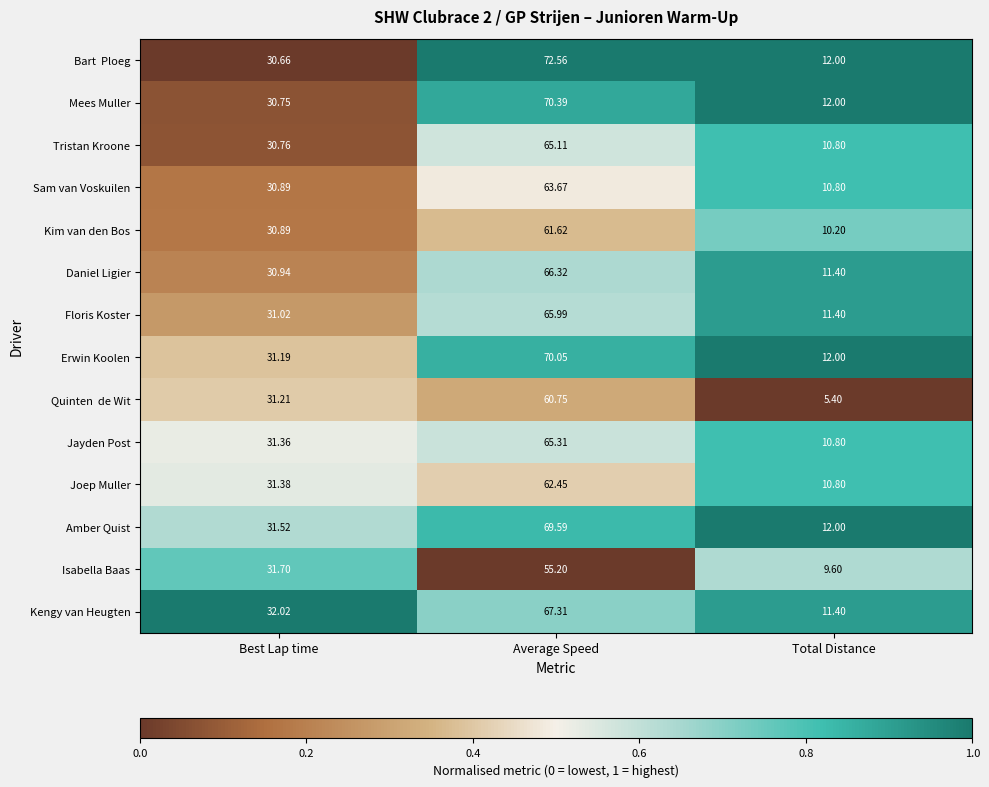

Which label corresponds to the smallest value in the chart?

Total Distance